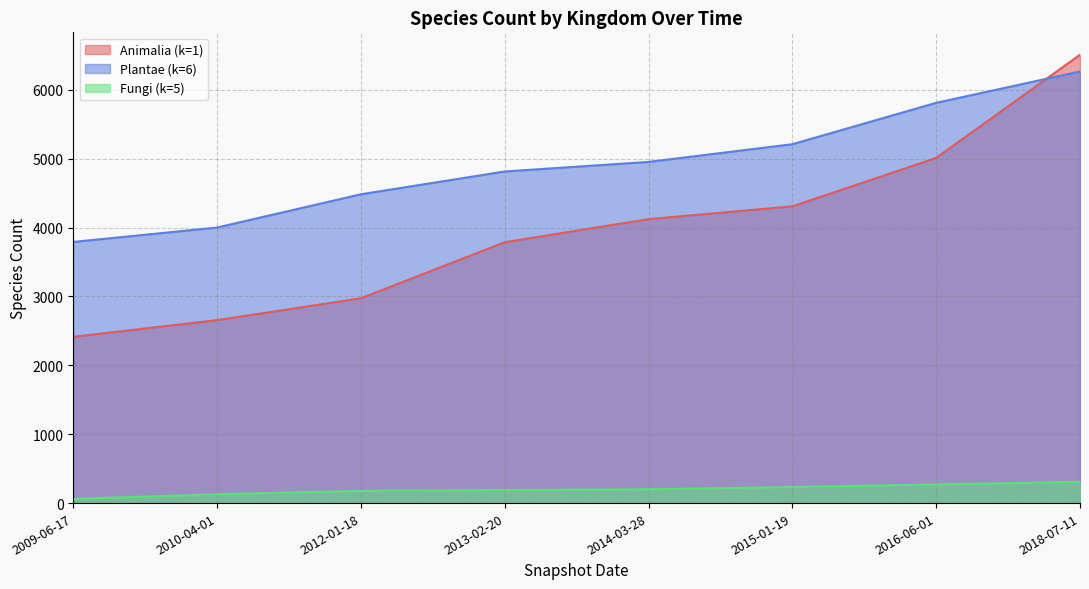

How many categories are shown in the chart?

8